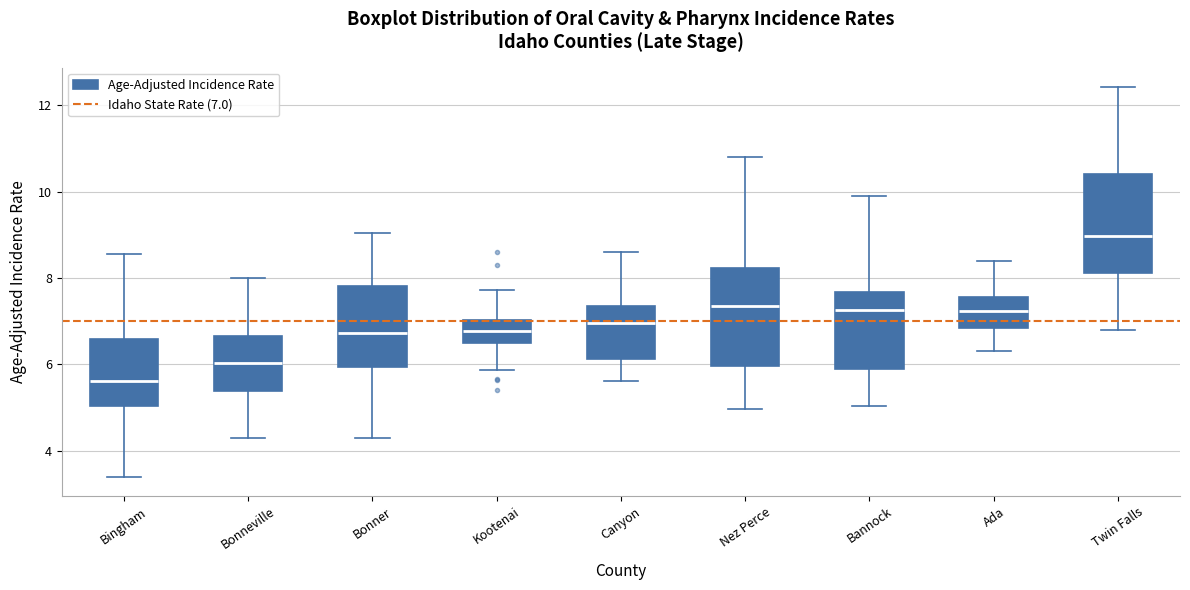

Reading left to right, transcribe this box plot: for each box, give where its median line is, the range the box spans, and where its two whiskers end, as read against the y-axis. The values are not printed on the chart, so give them approximately, as read against the axis.

Bingham: median 5.6, box 5.0 to 6.6, whiskers 3.4 to 8.6
Bonneville: median 6.0, box 5.4 to 6.6, whiskers 4.4 to 8.0
Bonner: median 6.8, box 6.0 to 7.8, whiskers 4.4 to 9.0
Kootenai: median 6.8, box 6.4 to 7.0, whiskers 5.8 to 7.8
Canyon: median 7.0, box 6.2 to 7.4, whiskers 5.6 to 8.6
Nez Perce: median 7.4, box 6.0 to 8.2, whiskers 5.0 to 10.8
Bannock: median 7.2, box 5.8 to 7.6, whiskers 5.0 to 10.0
Ada: median 7.2, box 6.8 to 7.6, whiskers 6.4 to 8.4
Twin Falls: median 9.0, box 8.2 to 10.4, whiskers 6.8 to 12.4